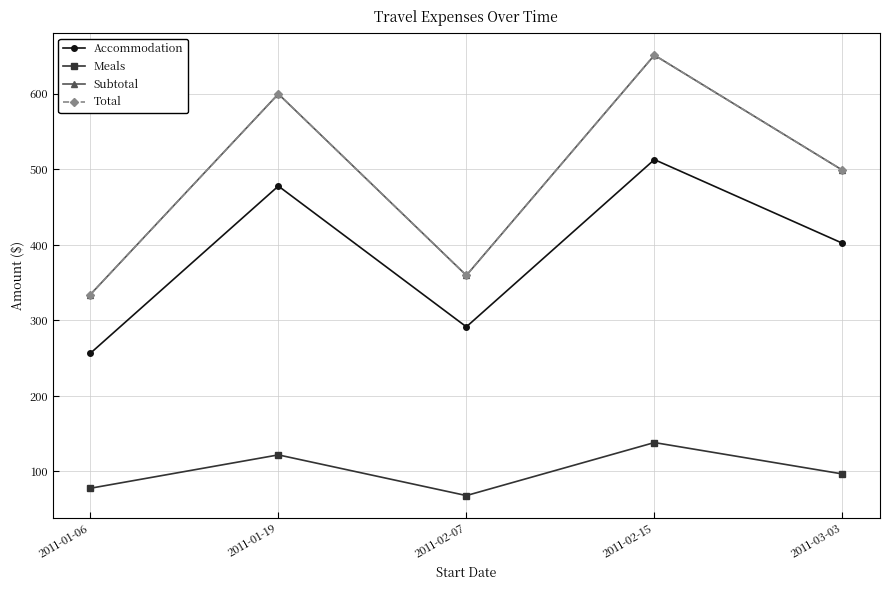

Does the chart have visible grid lines?

Yes